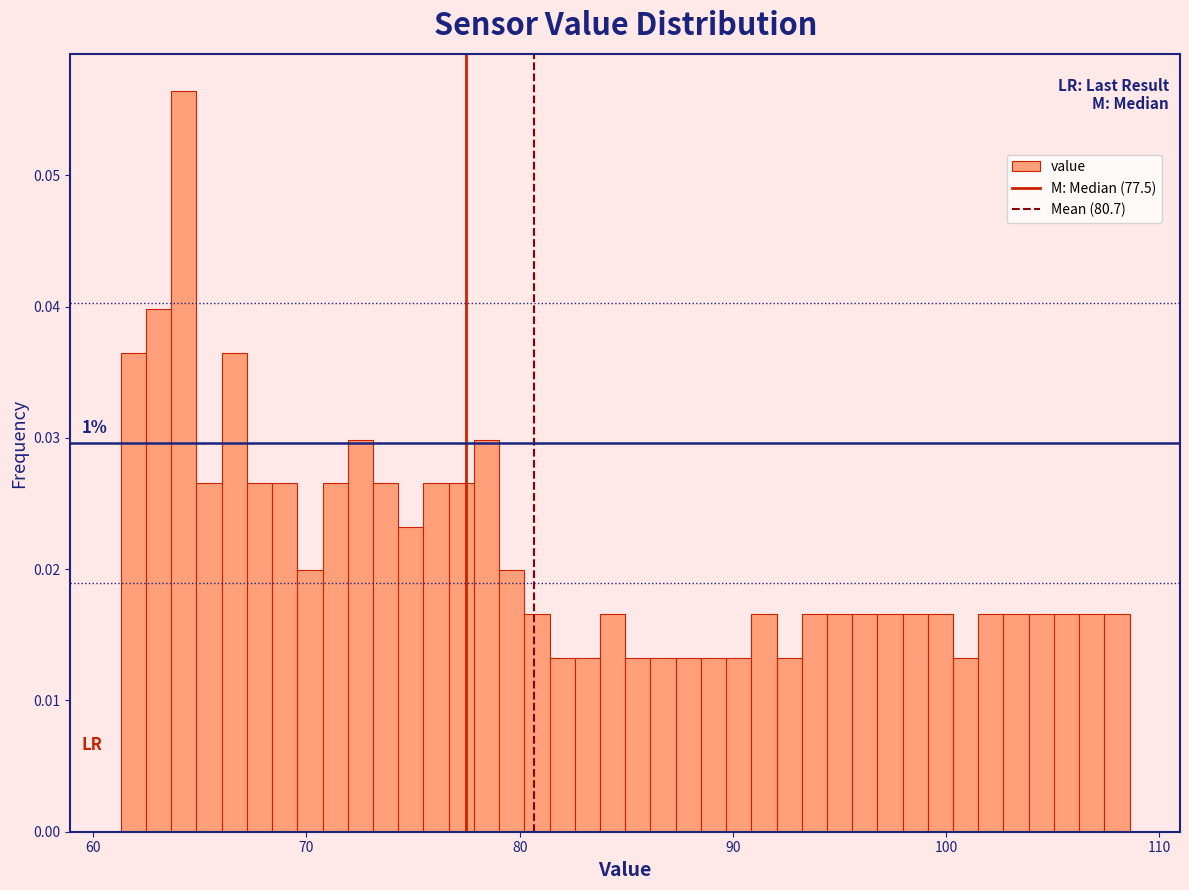

Around what value on the x-axis is the tallest bar? Give the approximate position of its centre, as read against the axis.

64